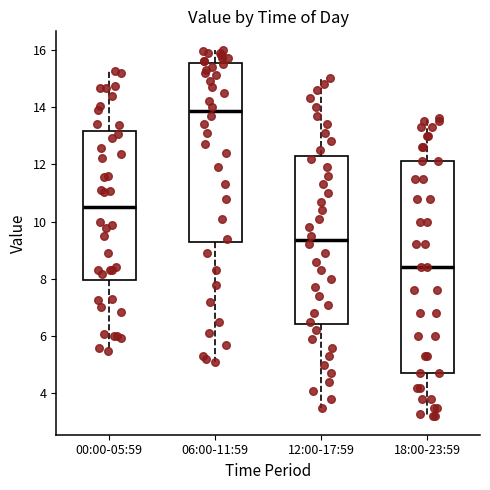

Reading left to right, transcribe this box plot: for each box, give where its median line is, the range the box spans, and where its two whiskers end, as read against the y-axis. The values are not printed on the chart, so give them approximately, as read against the axis.

00:00-05:59: median 10.6, box 8.0 to 13.2, whiskers 5.4 to 15.2
06:00-11:59: median 13.8, box 9.2 to 15.6, whiskers 5.2 to 16.0
12:00-17:59: median 9.4, box 6.4 to 12.2, whiskers 3.6 to 15.0
18:00-23:59: median 8.4, box 4.8 to 12.2, whiskers 3.2 to 13.6